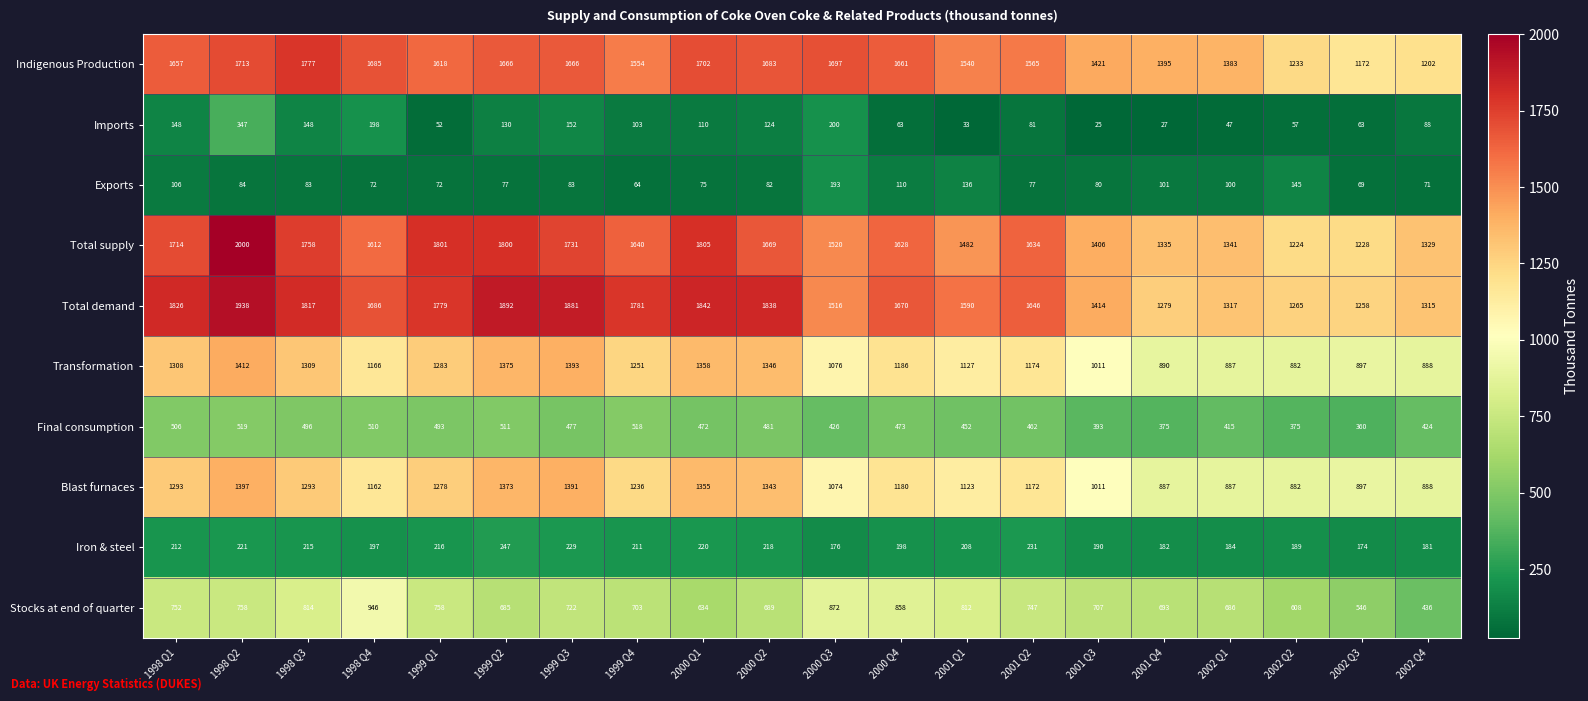

At which category is the sum across all series the highest?

1998 Q2